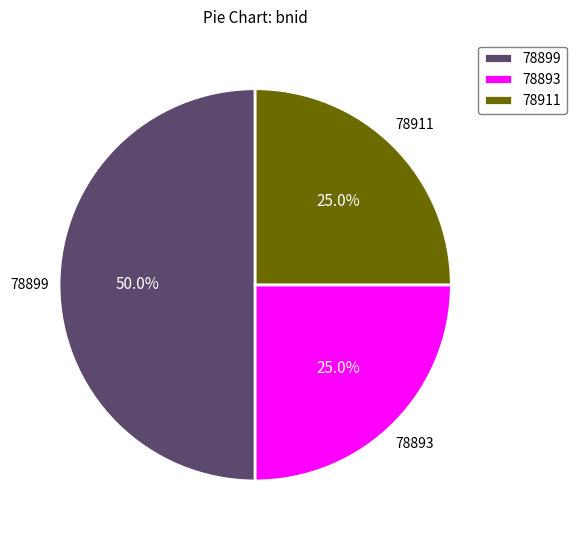

What is the ratio of the value at 78911 to the value at 78893?

1.0